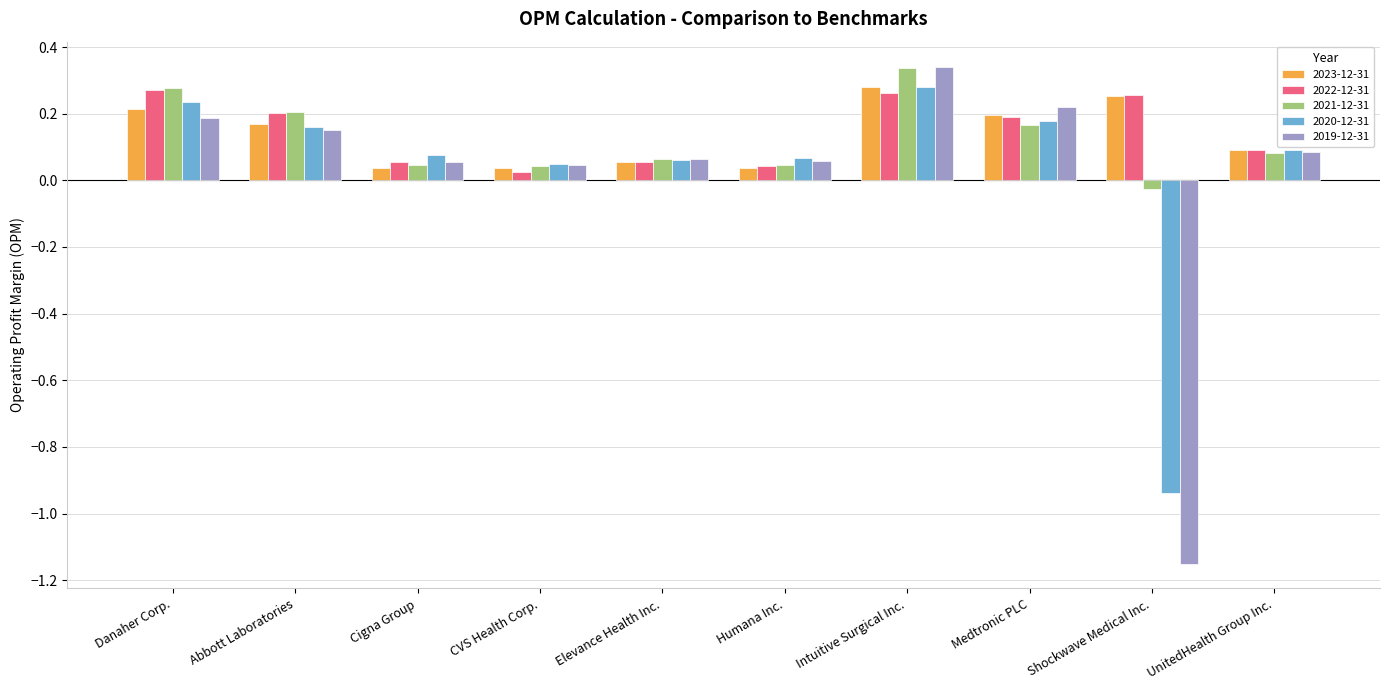

At which category is the sum across all series the highest?

Intuitive Surgical Inc.